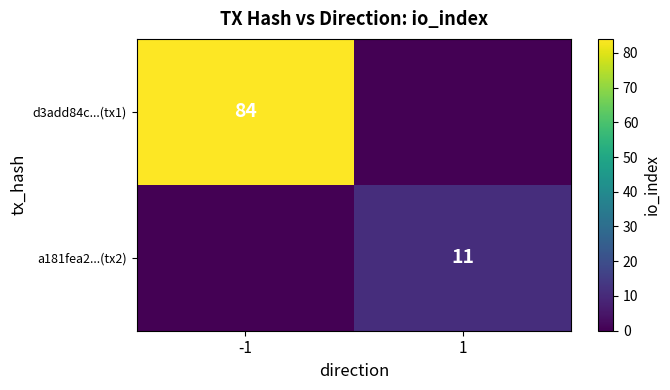

The value of d3add84c...(tx1) at -1 is 120. True or false?

False